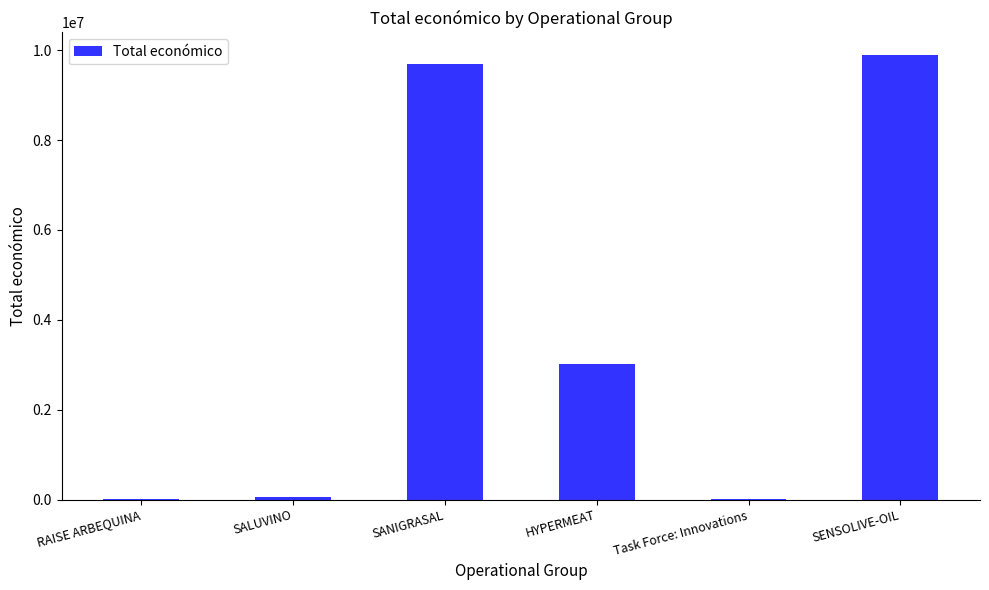

What is the change in value from SANIGRASAL to HYPERMEAT?

-6681411